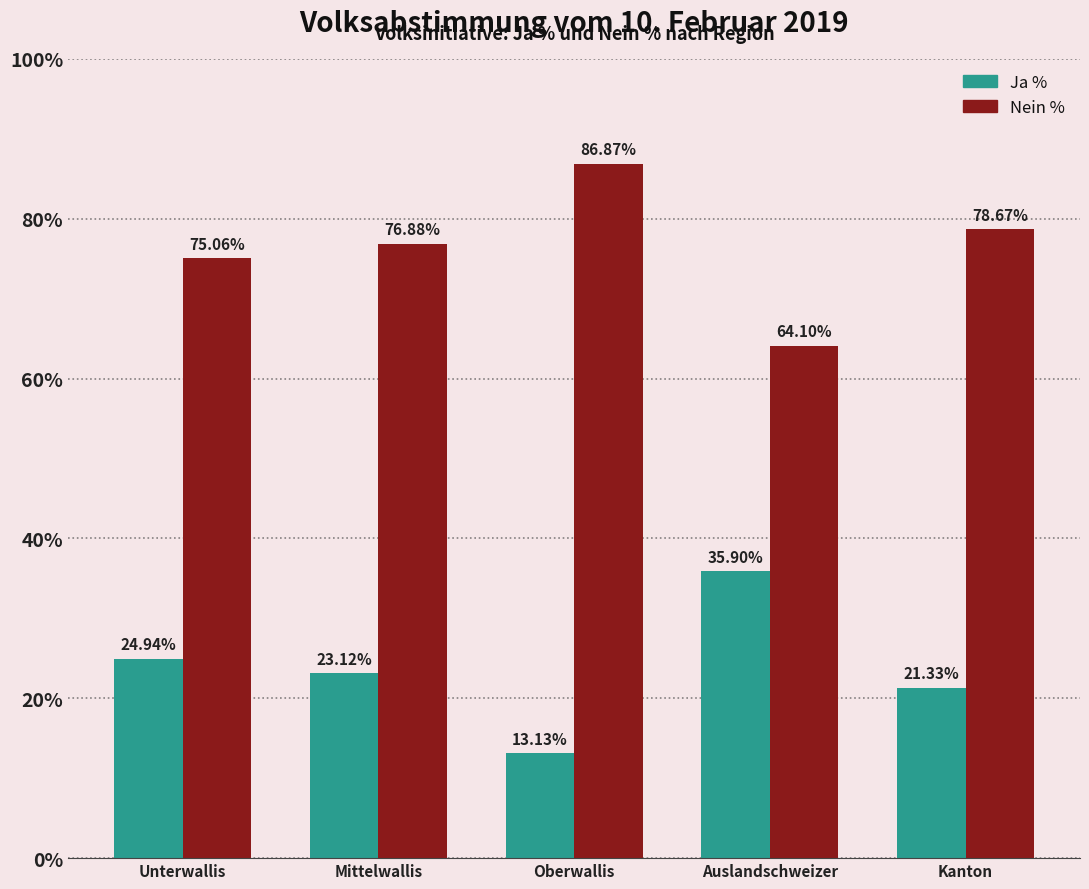

What is the maximum value shown in the chart?

86.9